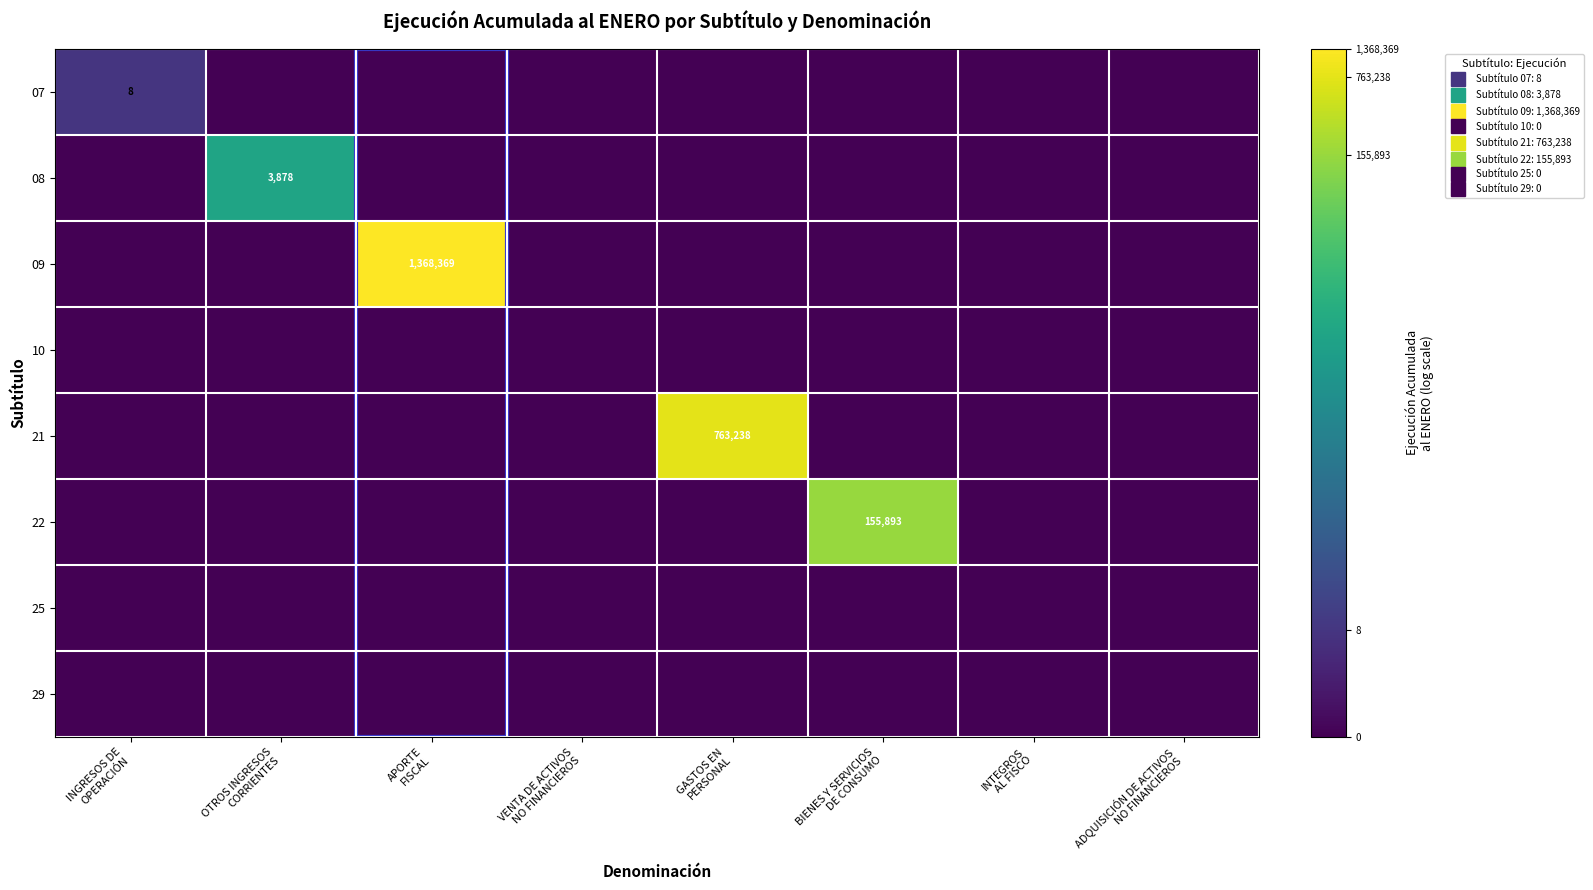

Is the value of 29 at INGRESOS DE OPERACIÓN greater than the value of 07 at OTROS INGRESOS CORRIENTES?

No